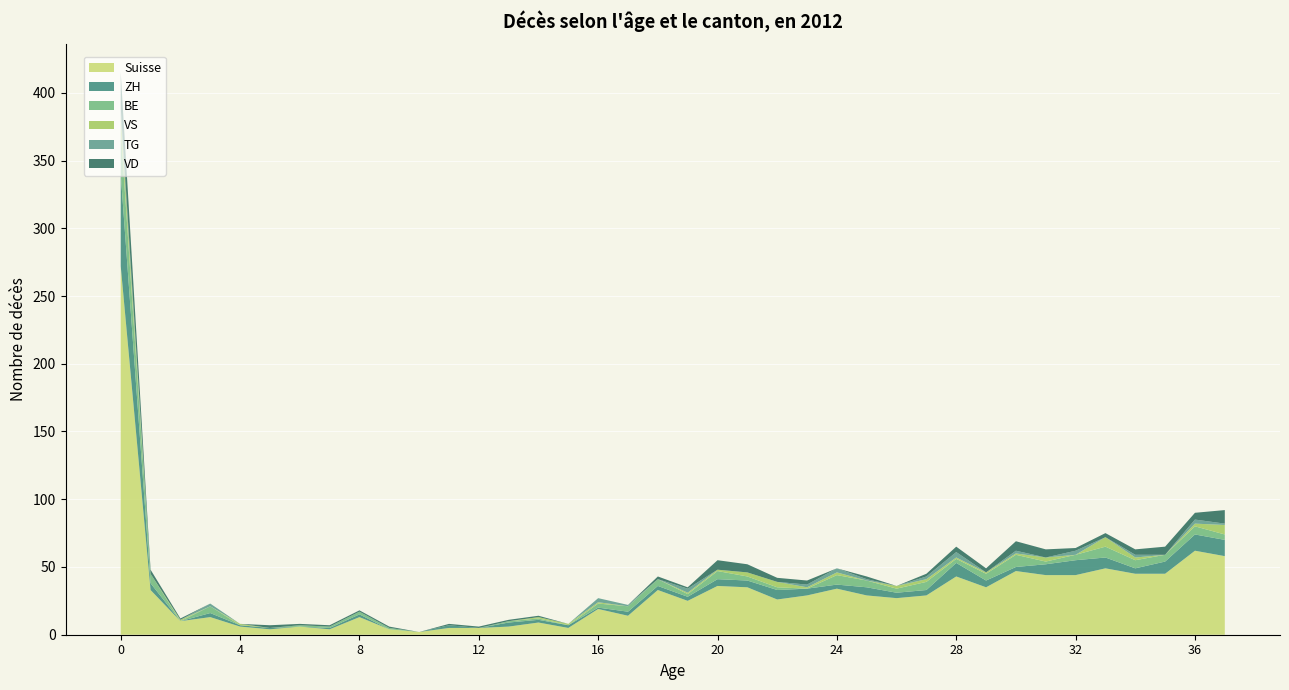

Reading right to left, transcribe all the data shown in this chart.

Suisse: 58	62	45	45	49	44	44	47	35	43	29	27	29	34	29	26	35	36	25	33	14	19	5	9	6	5	5	2	4	13	4	6	4	6	13	10	33	272
ZH: 12	12	9	4	8	11	8	3	5	10	4	4	6	3	5	7	5	5	3	3	3	1	2	2	3	0	2	0	0	2	1	0	1	1	3	0	5	68
BE: 4	6	5	6	8	4	2	9	5	3	6	3	5	7	0	2	3	6	2	5	4	3	0	1	1	0	0	0	1	2	1	1	0	0	5	0	7	33
VS: 7	2	0	2	7	0	3	1	1	1	2	2	0	2	1	4	3	1	1	0	0	1	1	1	0	0	0	0	0	0	0	0	0	1	0	1	0	10
TG: 1	3	0	2	0	3	0	2	0	4	2	0	1	3	2	0	0	0	3	0	1	3	0	0	0	0	0	0	0	0	0	0	0	0	2	0	0	6
VD: 10	5	6	4	3	2	6	7	3	4	2	0	2	0	3	3	6	7	1	2	0	0	0	1	1	1	1	0	1	1	1	1	2	0	0	1	3	26